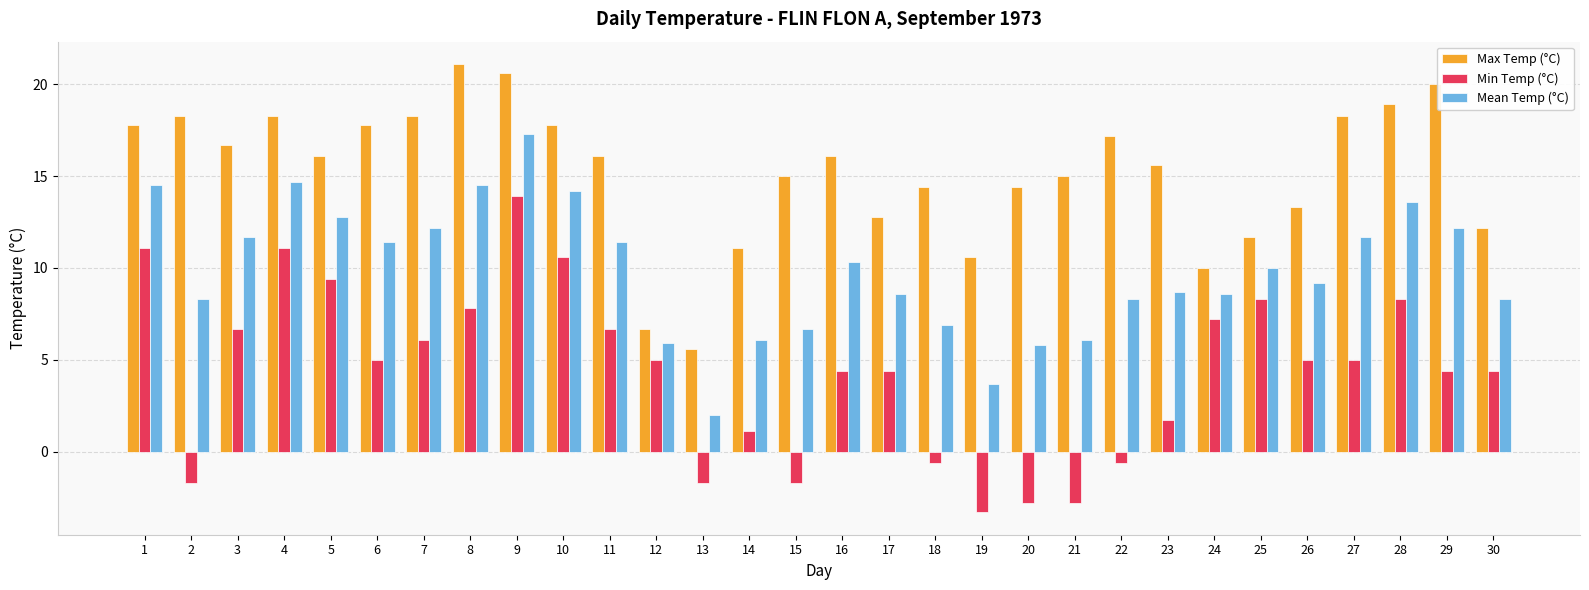

Rank the series at 8 from lowest to highest value.

Min Temp (°C), Mean Temp (°C), Max Temp (°C)